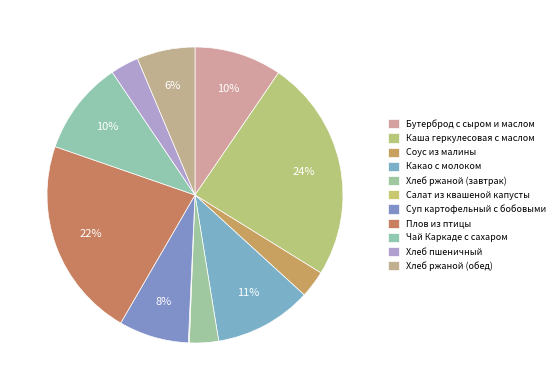

To the nearest percent, what is the average slice percentage?

9%